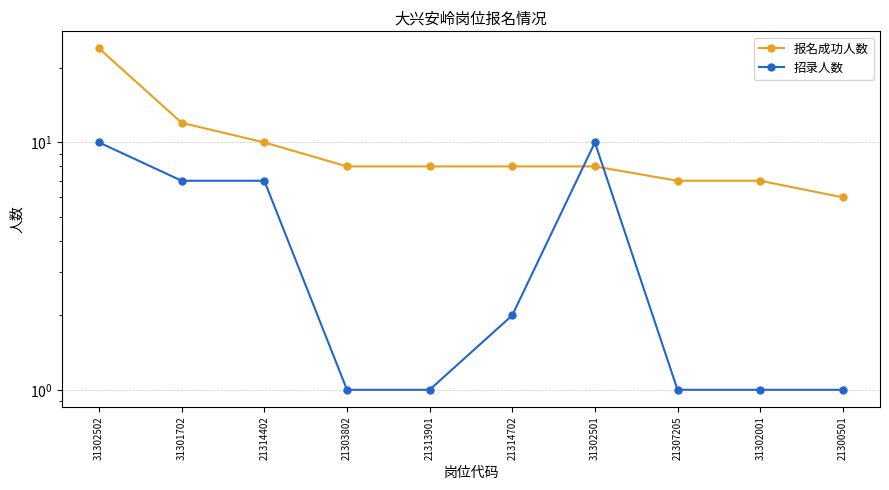

Is it true that 报名成功人数 equals 8 at 31302501?

True